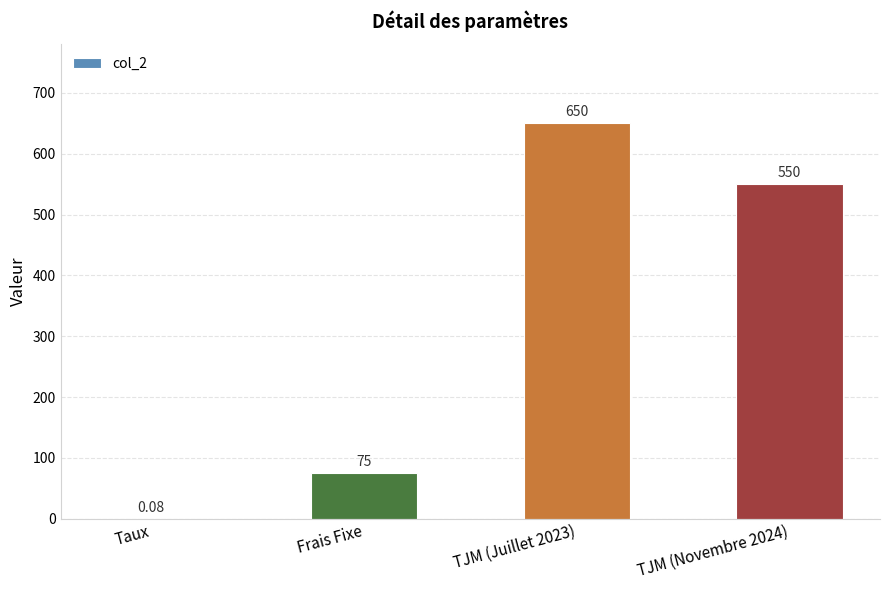

What is the change in value from Frais Fixe to TJM (Novembre 2024)?

+475.0